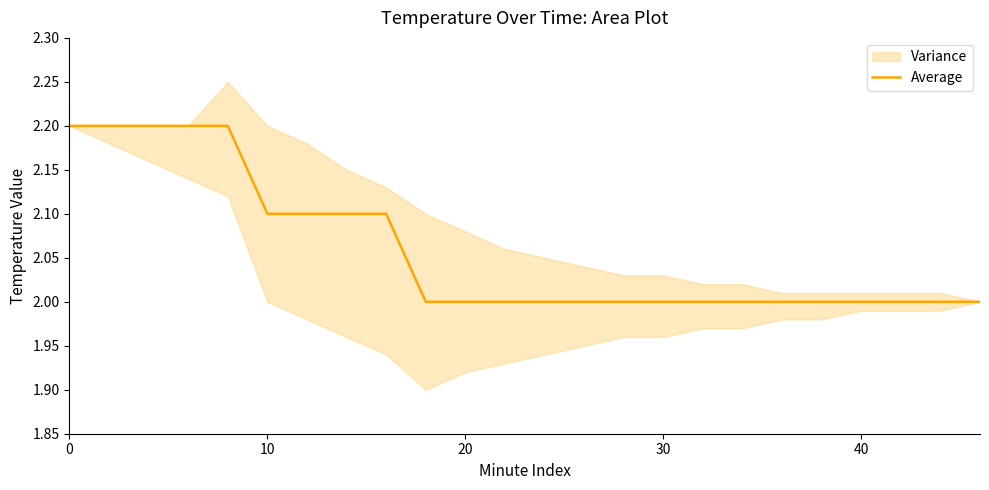

The value of Average at 0 is 1.5. True or false?

False